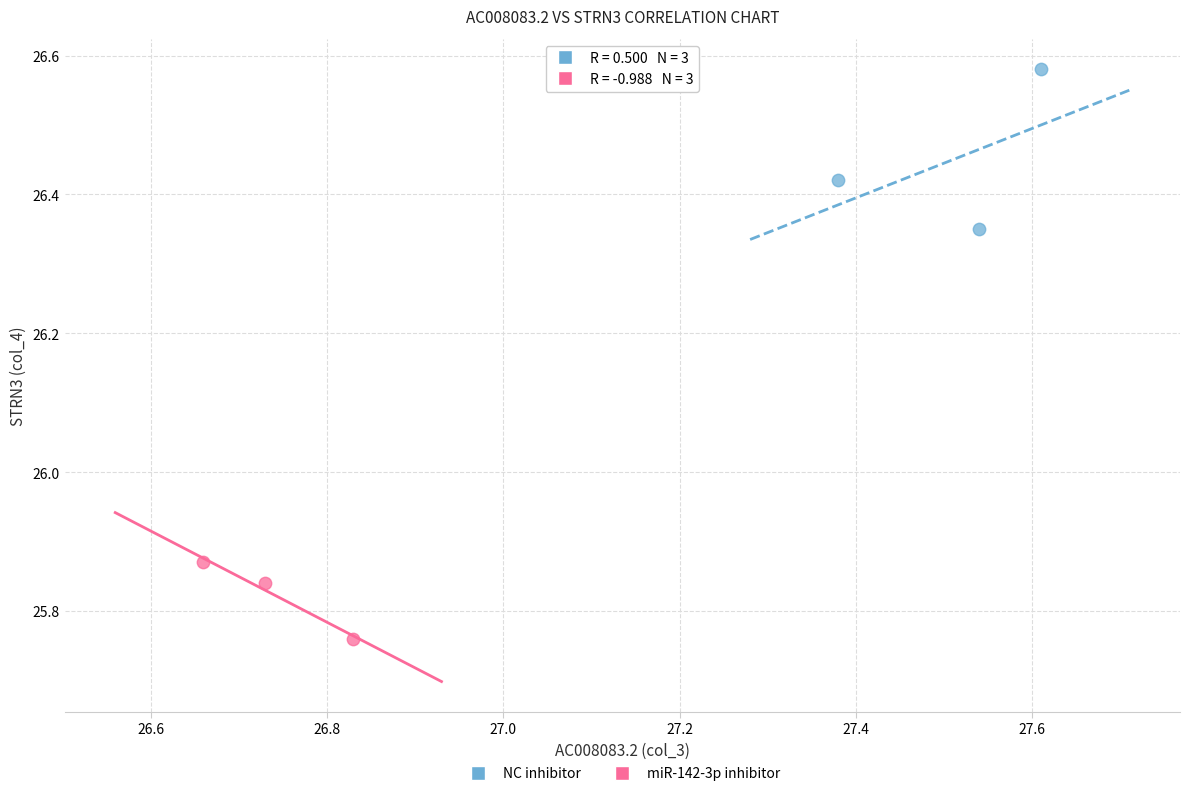

Which series reaches the maximum Y coordinate?

NC inhibitor